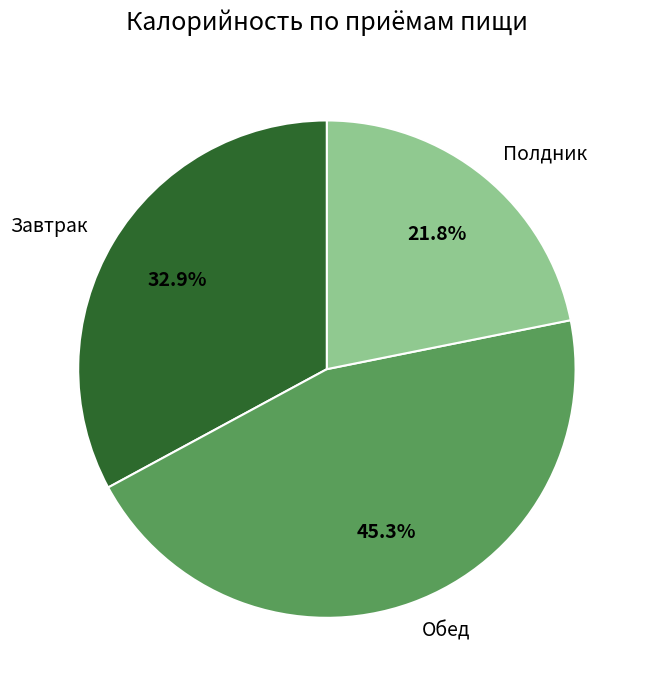

Does Полдник represent more than half of the total?

No